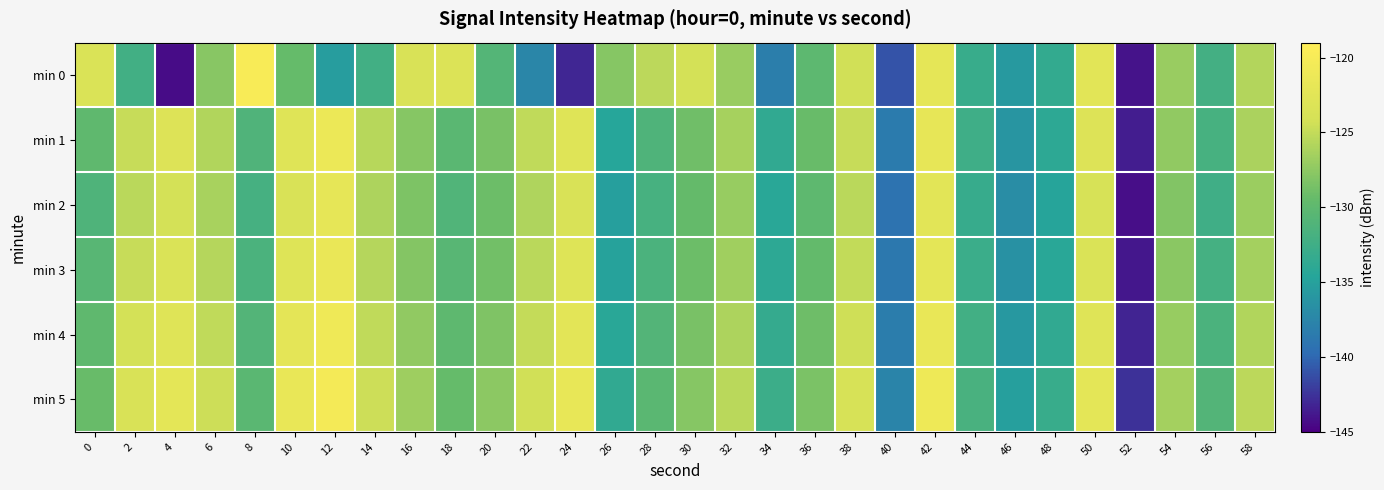

At which category does the chart reach its minimum across all series?

4